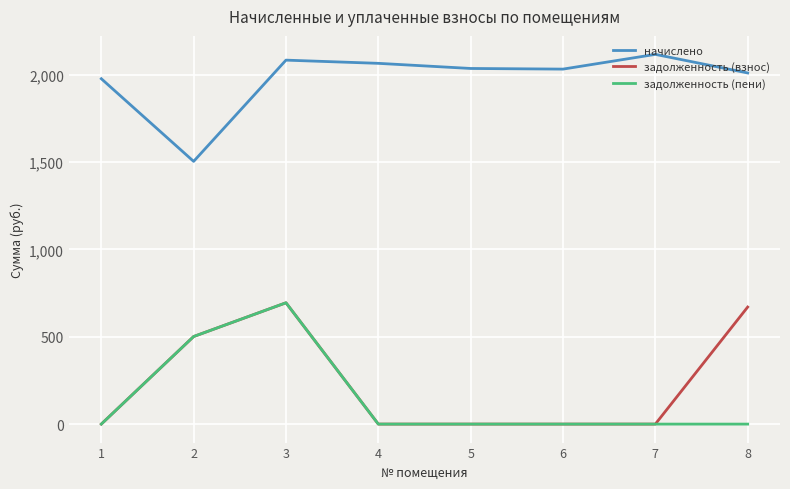

The value of начислено at 7 is 798.6. True or false?

False